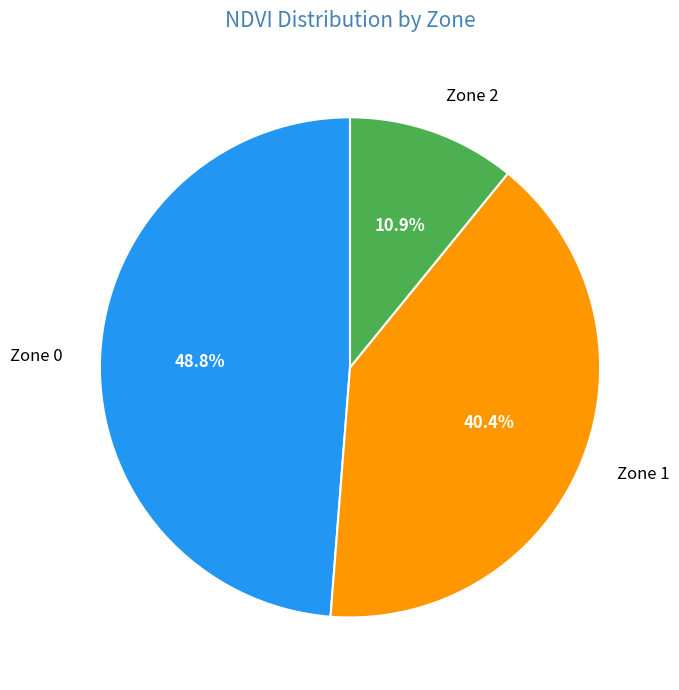

How many segments does this pie chart have?

3